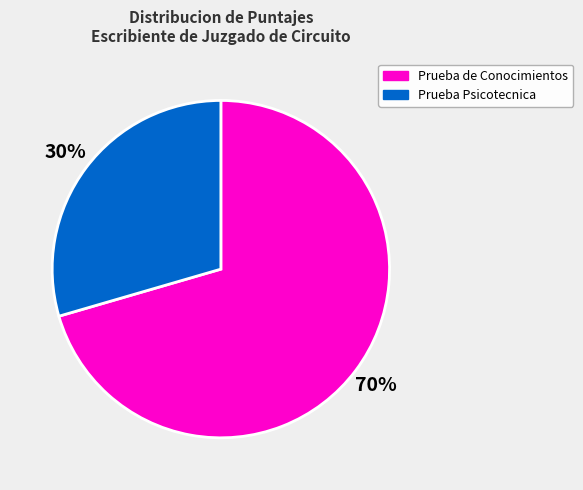

How many segments does this pie chart have?

2